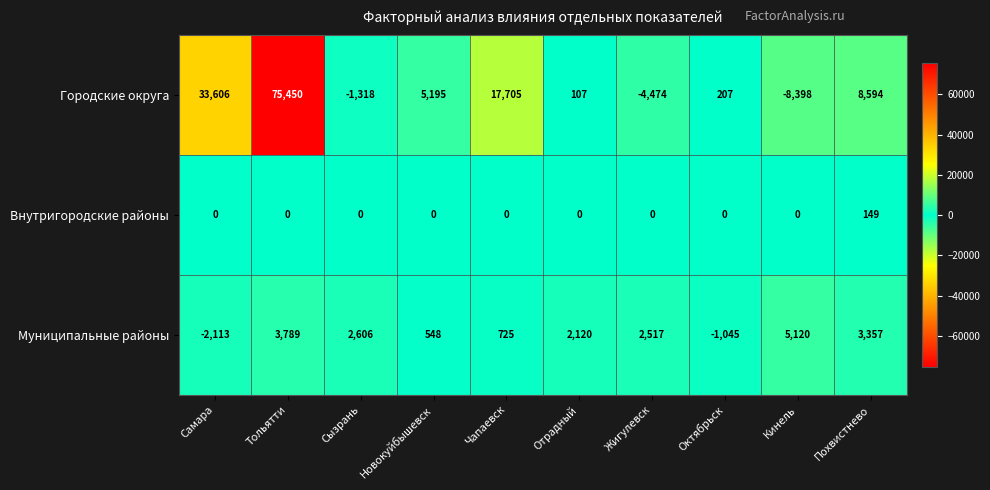

The value of Городские округа at Кинель is -4048. True or false?

False